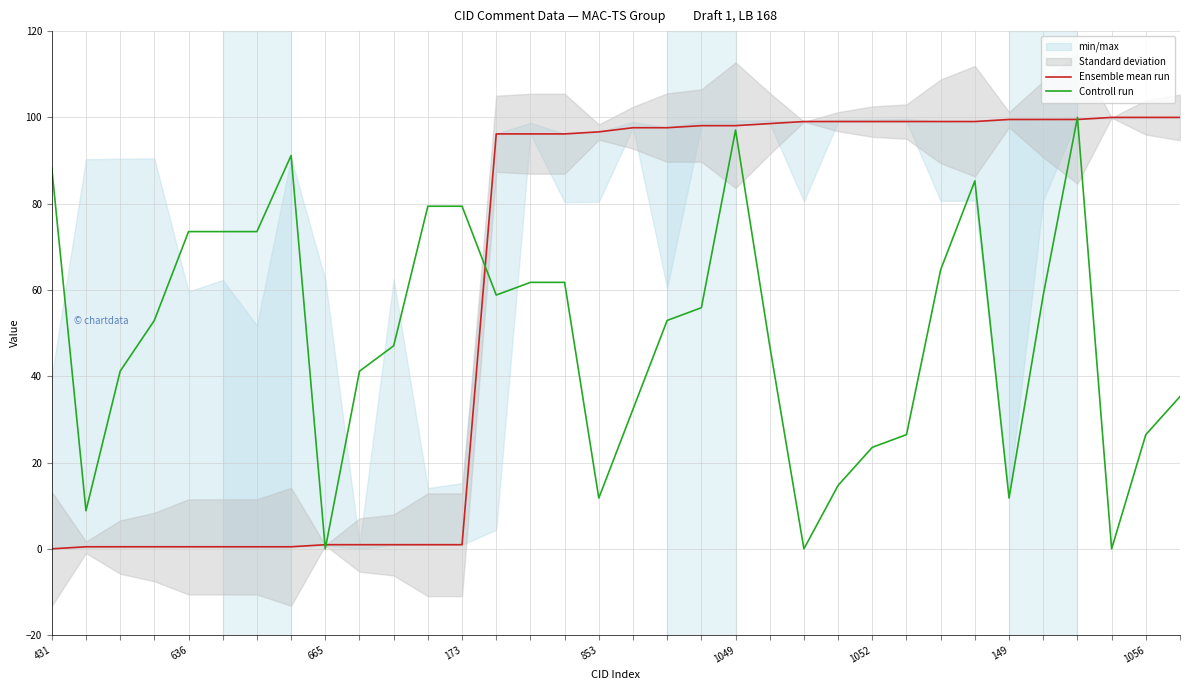

The Controll run series shows 135.9 at 173. True or false?

False